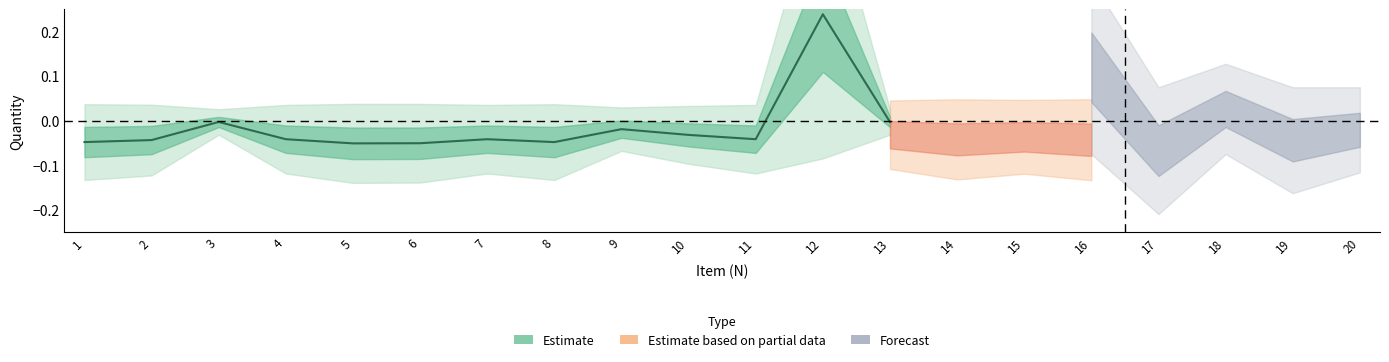

How many interior local peaks (higher than both neighbors) does the data have?

4